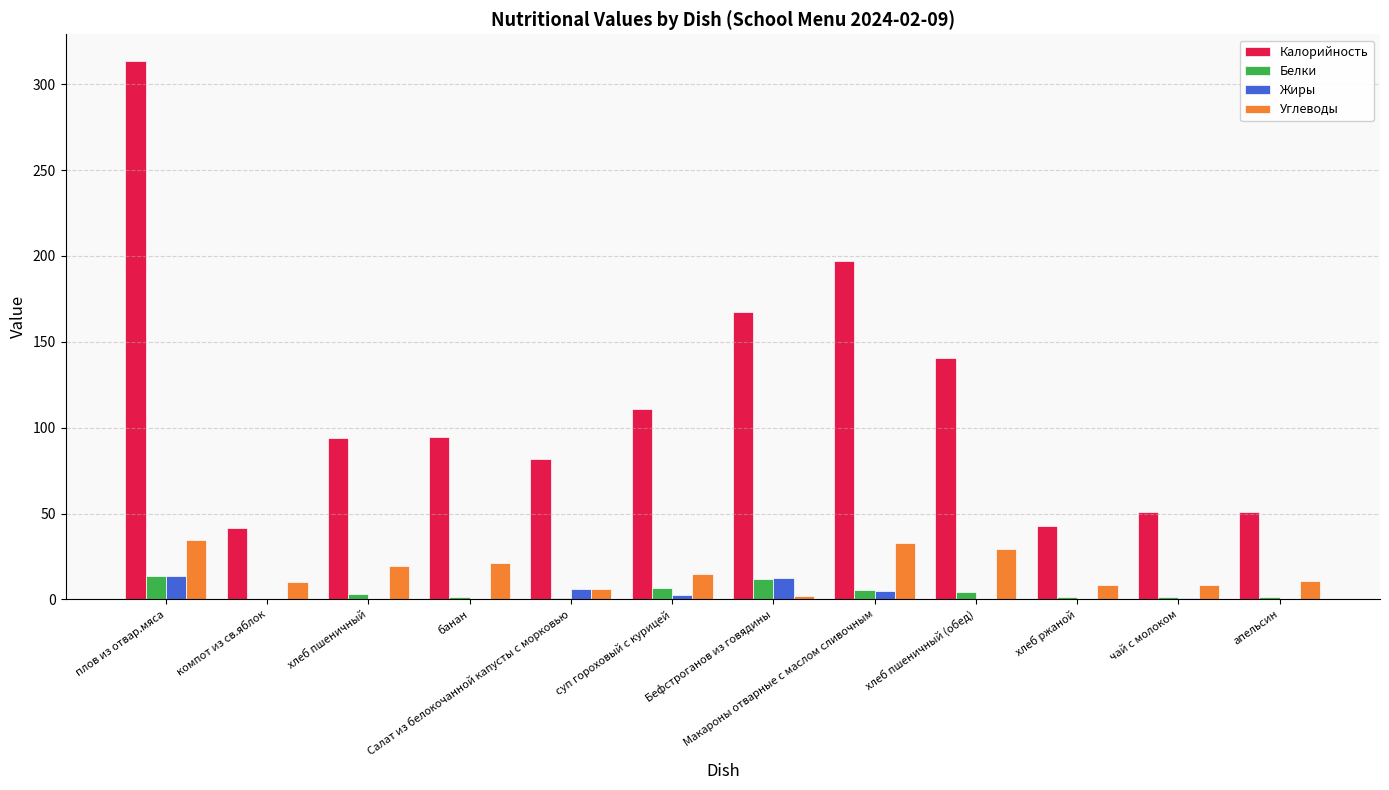

Which label corresponds to the largest value in the chart?

плов из отвар.мяса